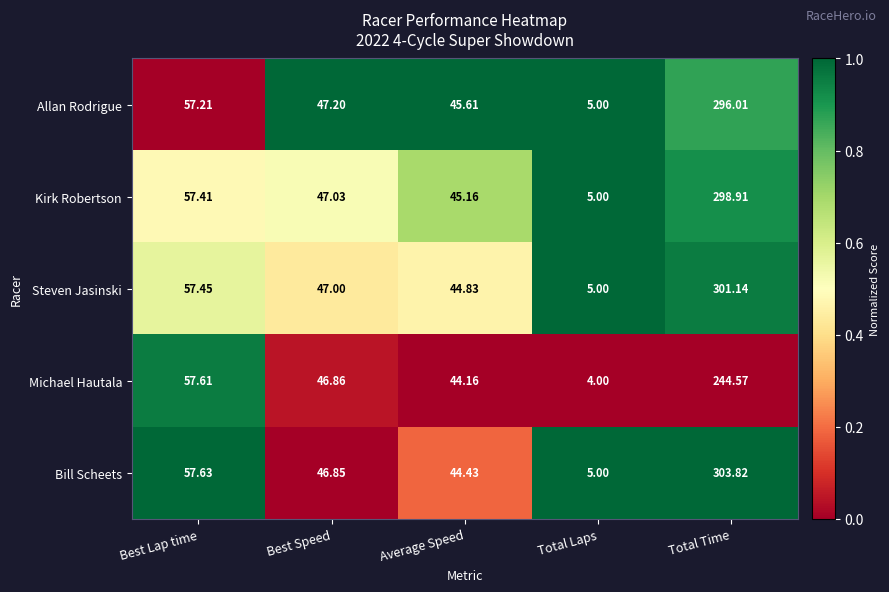

List the series in order of their peak value, highest first.

Bill Scheets, Steven Jasinski, Kirk Robertson, Allan Rodrigue, Michael Hautala